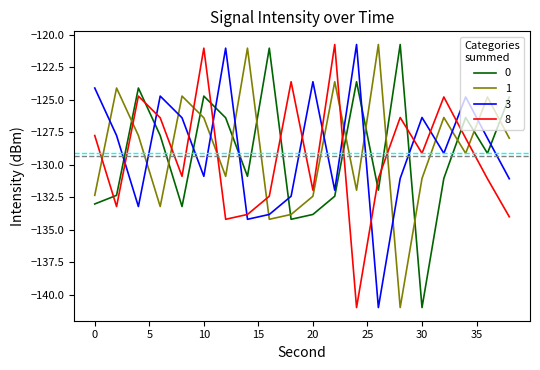

True or false: 0 and 3 intersect in this chart.

True